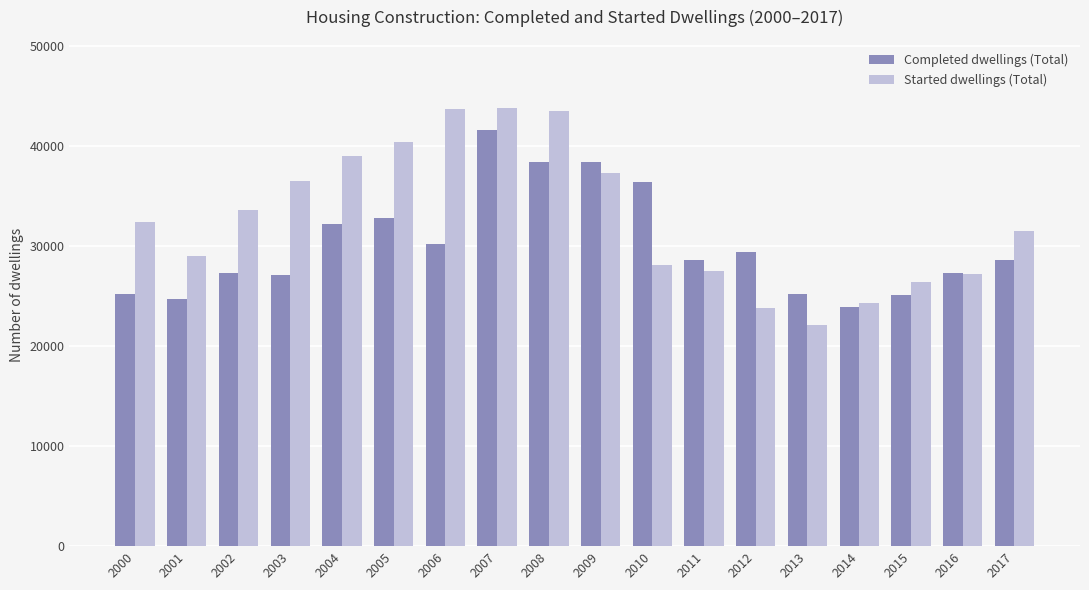

Is it true that Started dwellings (Total) equals 19683 at 2009?

False